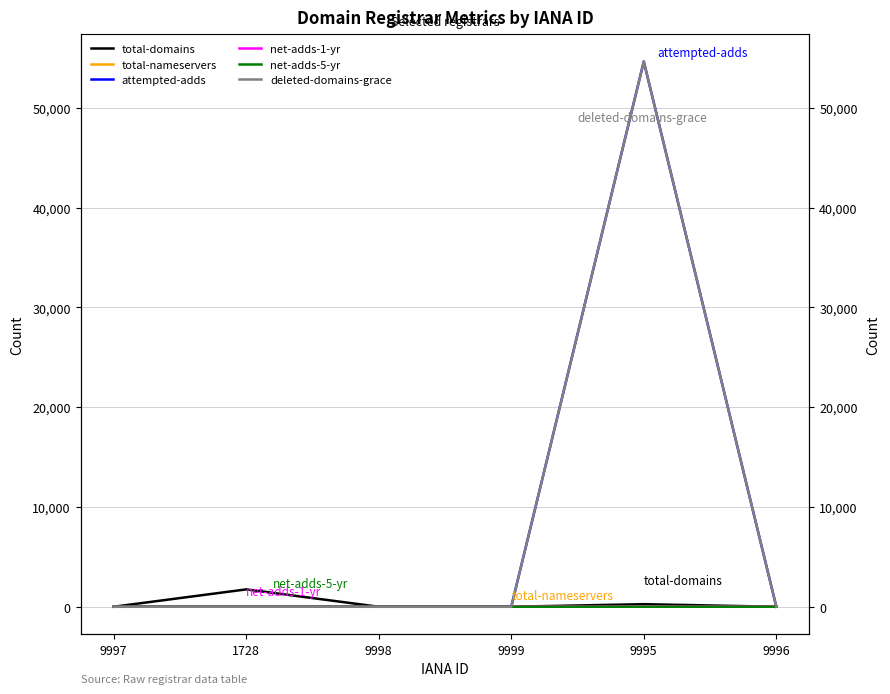

Where is the first local maximum for net-adds-1-yr?

1728